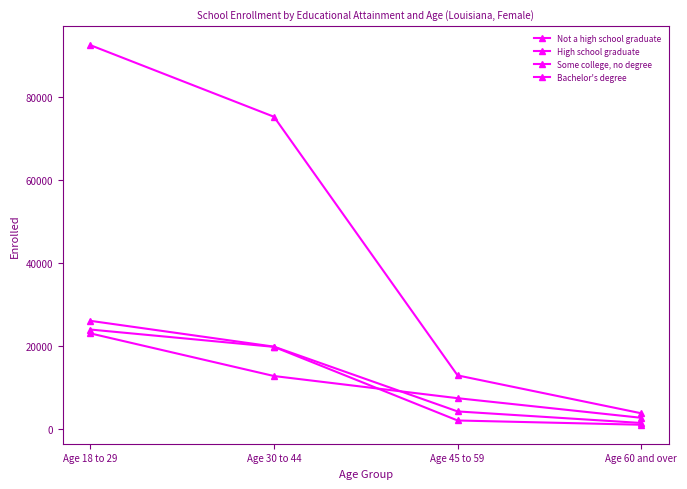

What is the lowest value of the Not a high school graduate series?

927